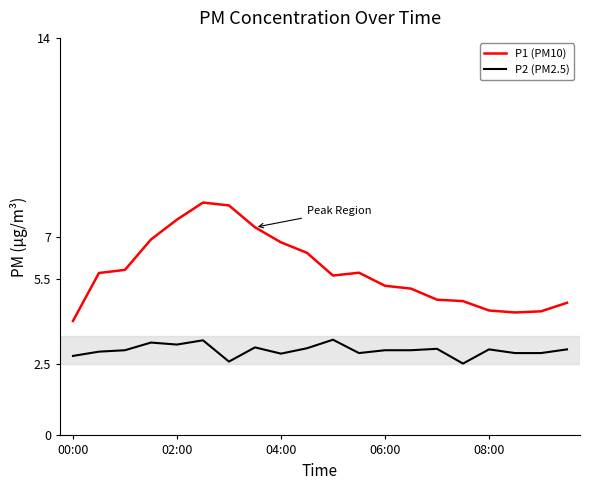

List the series in order of their peak value, lowest first.

P2 (PM2.5), P1 (PM10)